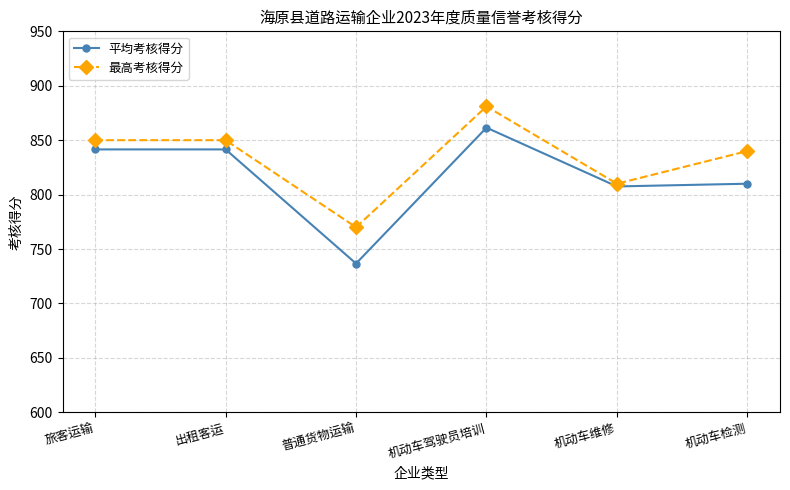

What is the lowest value of the 平均考核得分 series?

736.7